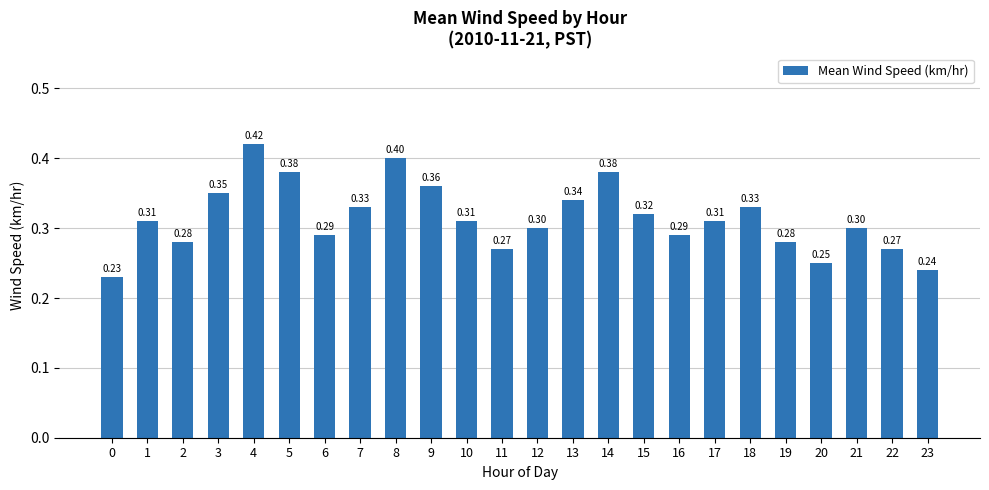

What is the sum of all values?

7.5